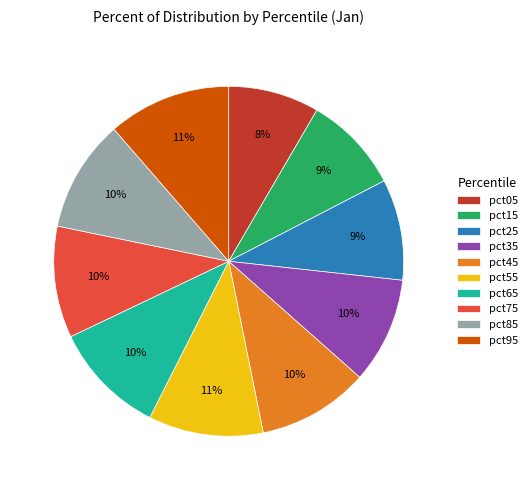

To the nearest percent, what percentage of the pie is pct85?

10%